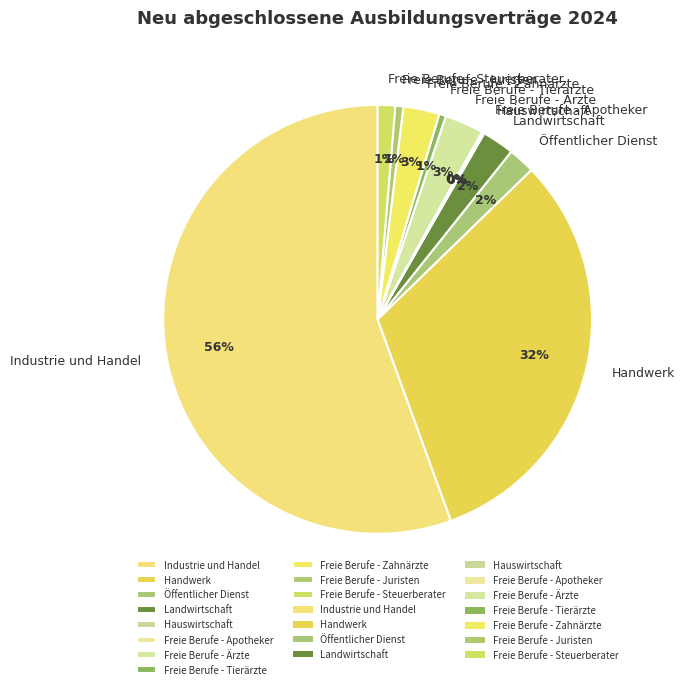

Is the sum of Öffentlicher Dienst and Landwirtschaft greater than half?

No